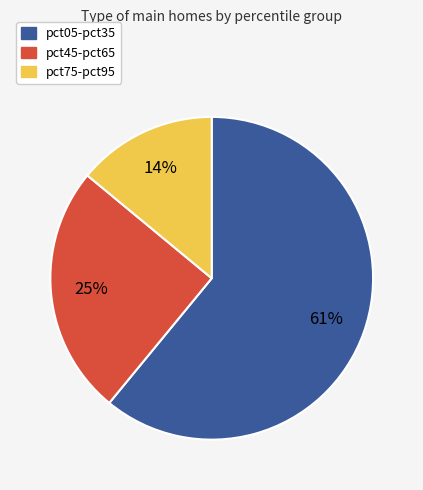

To the nearest percent, what is the difference between the largest and smallest slice percentages?

47%